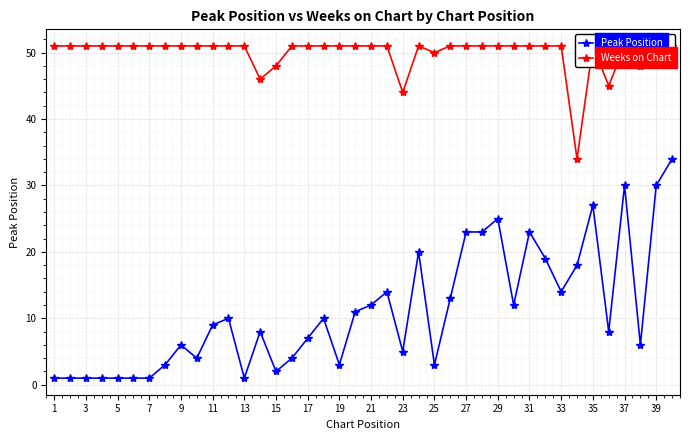

True or false: Weeks on Chart and Peak Position cross at least once.

False